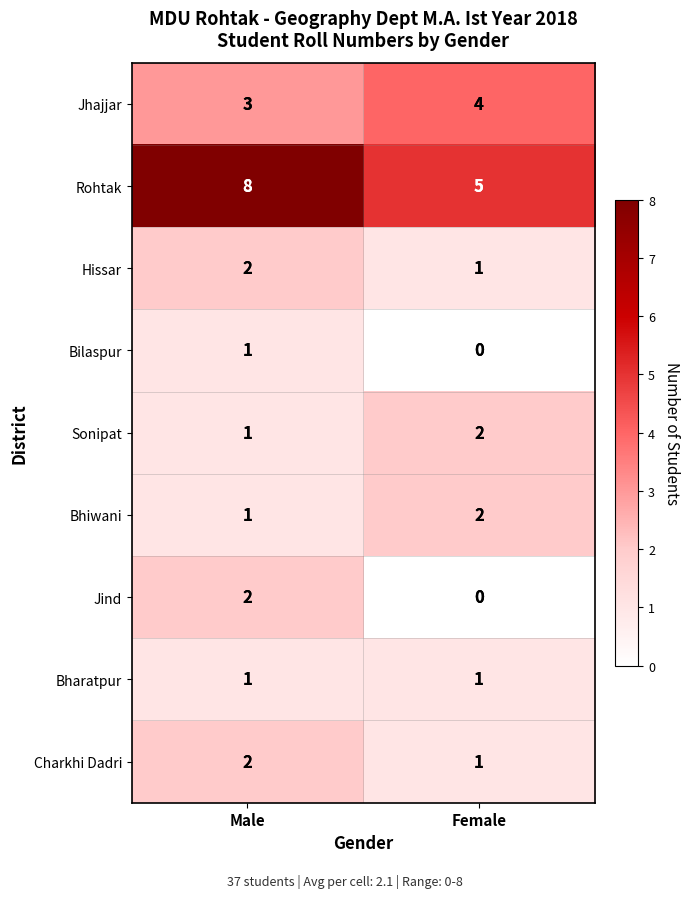

Which category has the highest value across all series?

Male